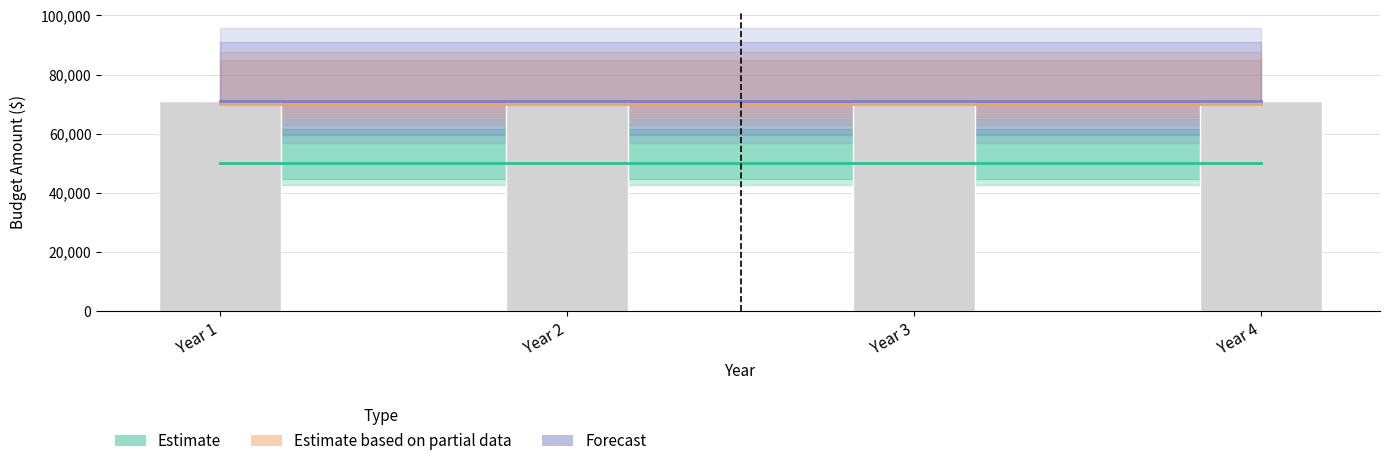

Between Year 1 and Year 4, which series saw the biggest shift?

Estimate